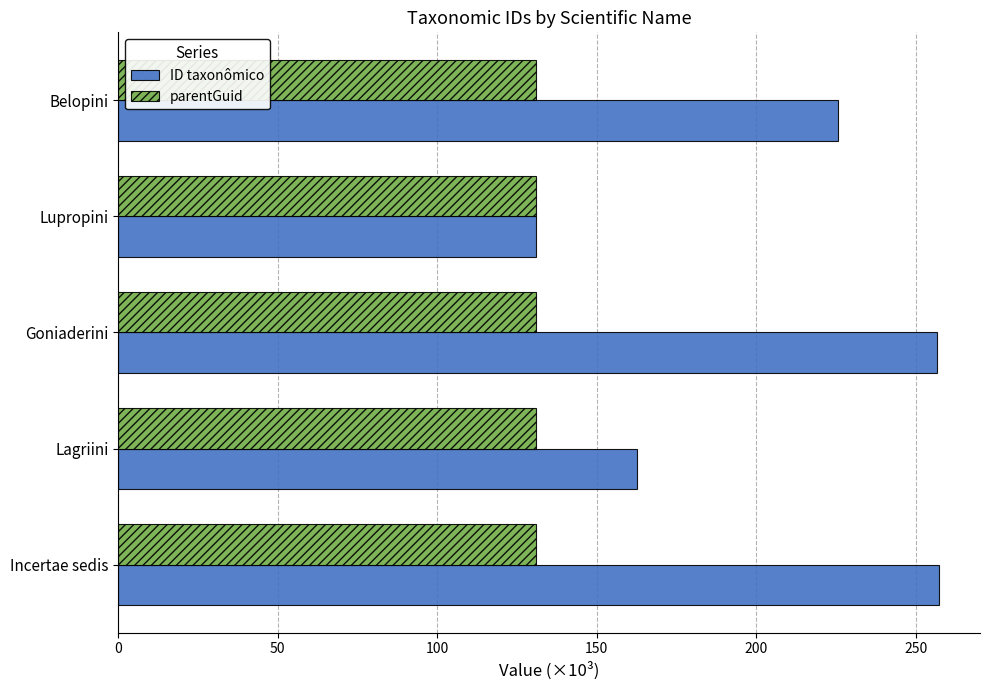

Rank the series by their average value, from lowest to highest.

parentGuid, ID taxonômico